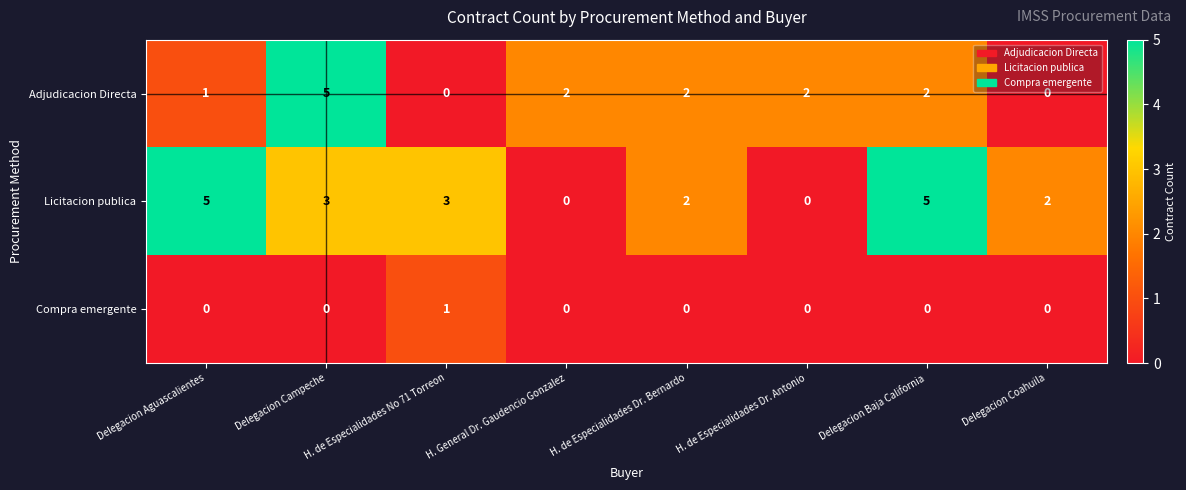

How many data points does each series have?

8